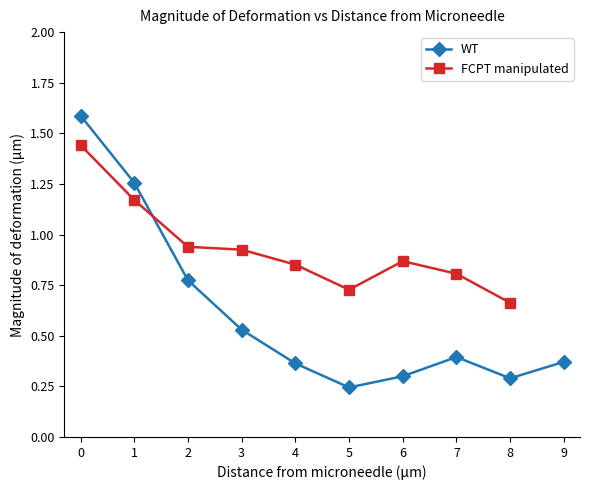

What is the minimum value shown in the chart?

0.2